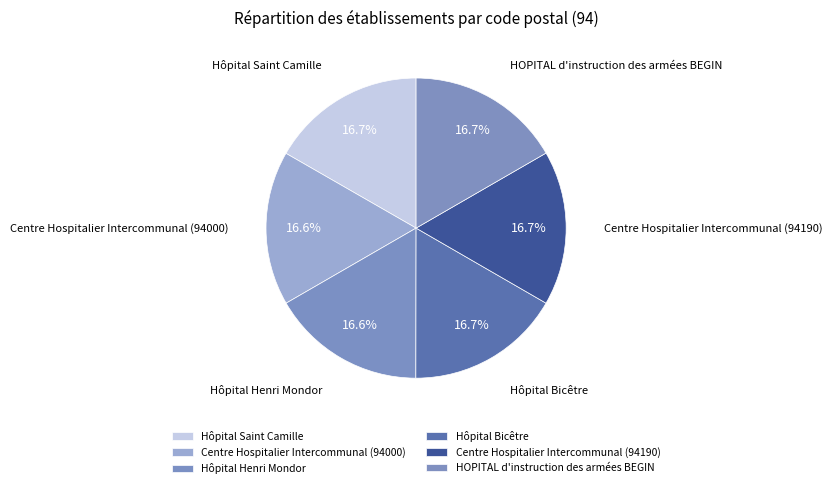

What is the smallest slice in the pie chart?

Centre Hospitalier Intercommunal (94000)